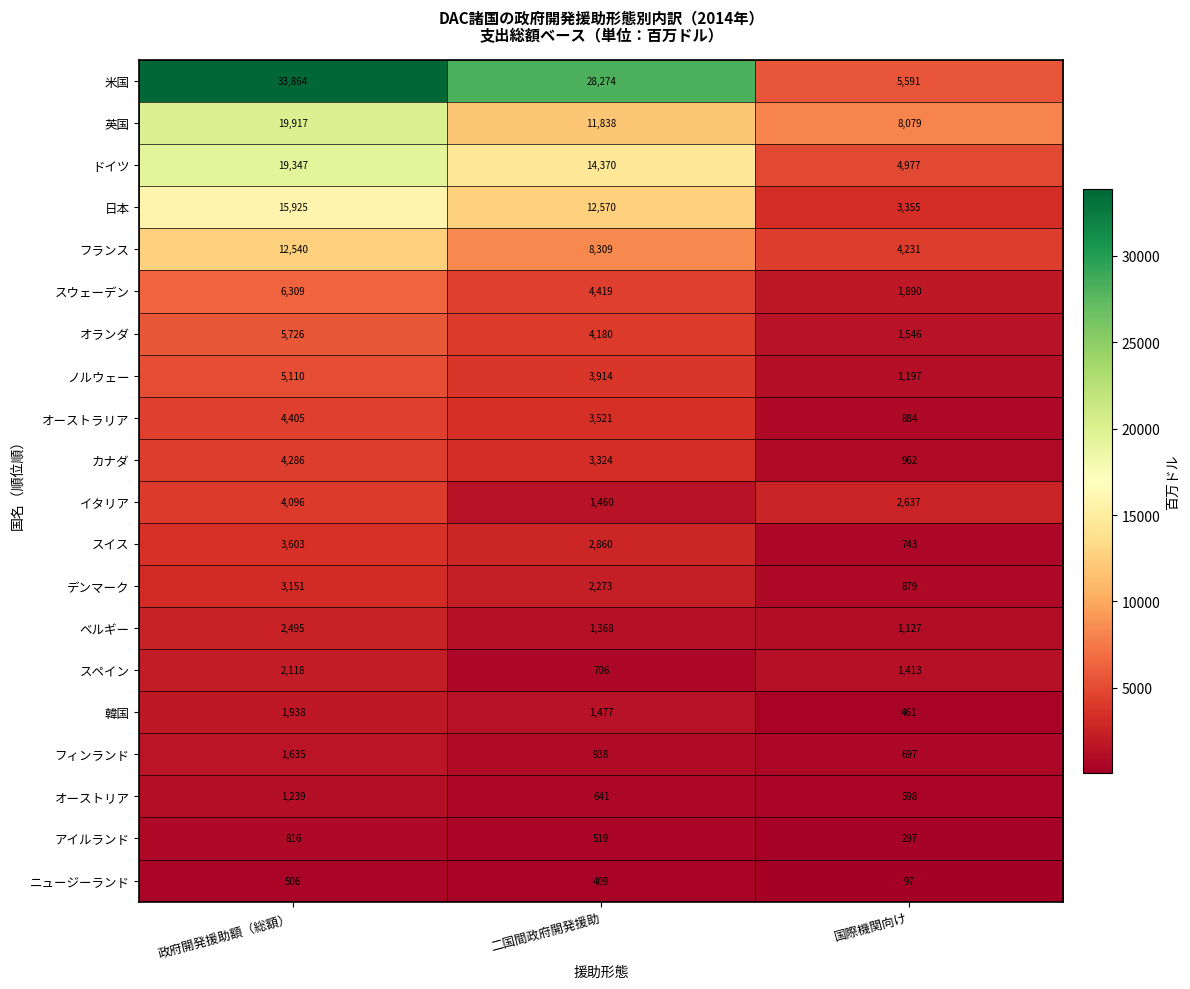

The 米国 series shows 12888 at 二国間政府開発援助. True or false?

False